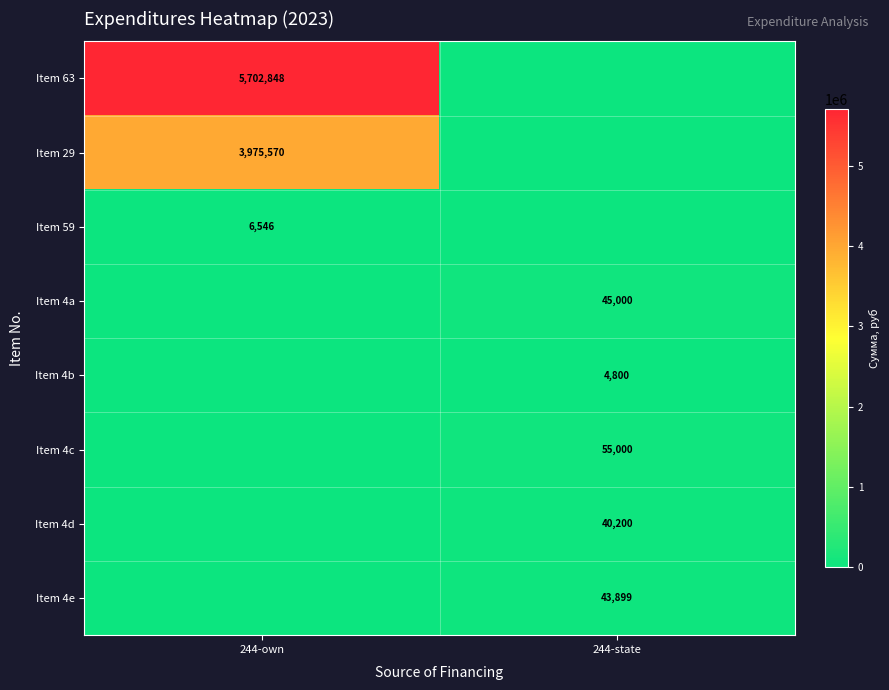

Between 244-state and 244-own, which is larger?

244-own